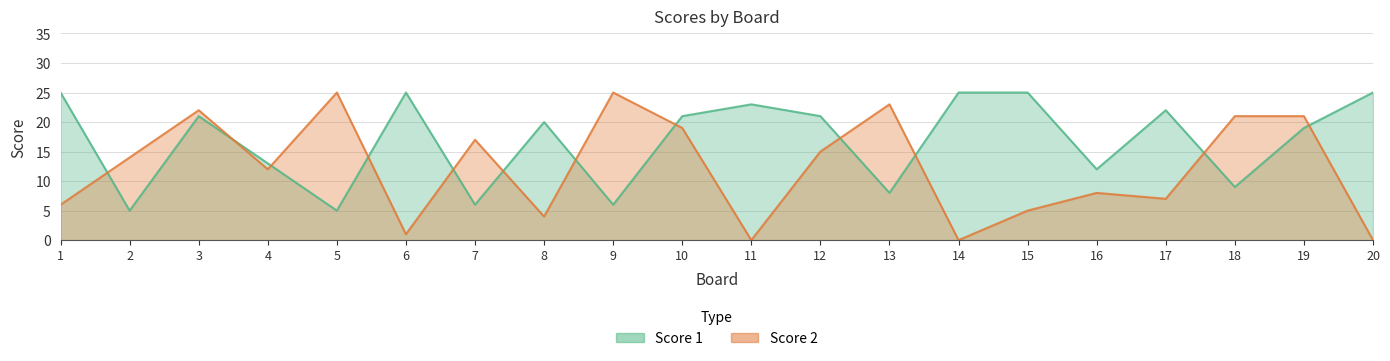

At which category does the chart reach its peak across all series?

1